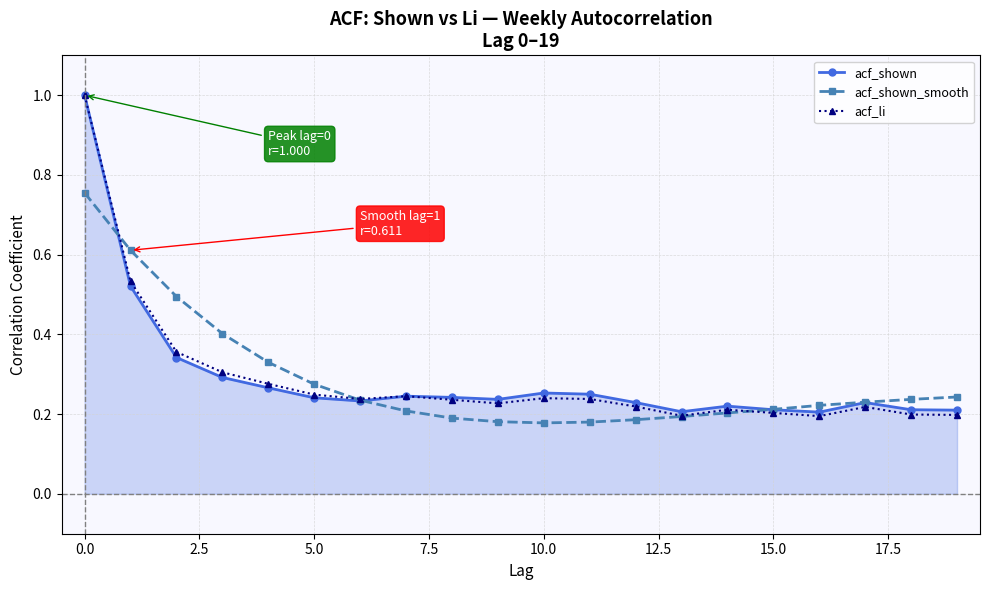

How many distinct data groups are displayed?

3